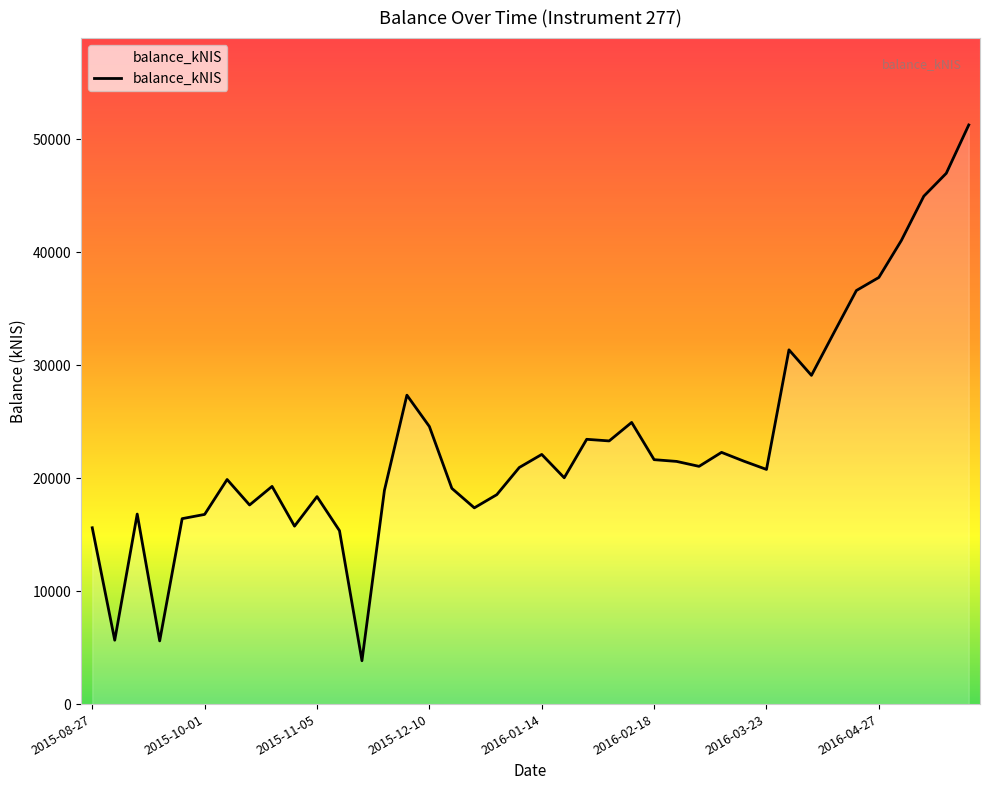

What is the difference between the maximum and minimum values?

47444.4